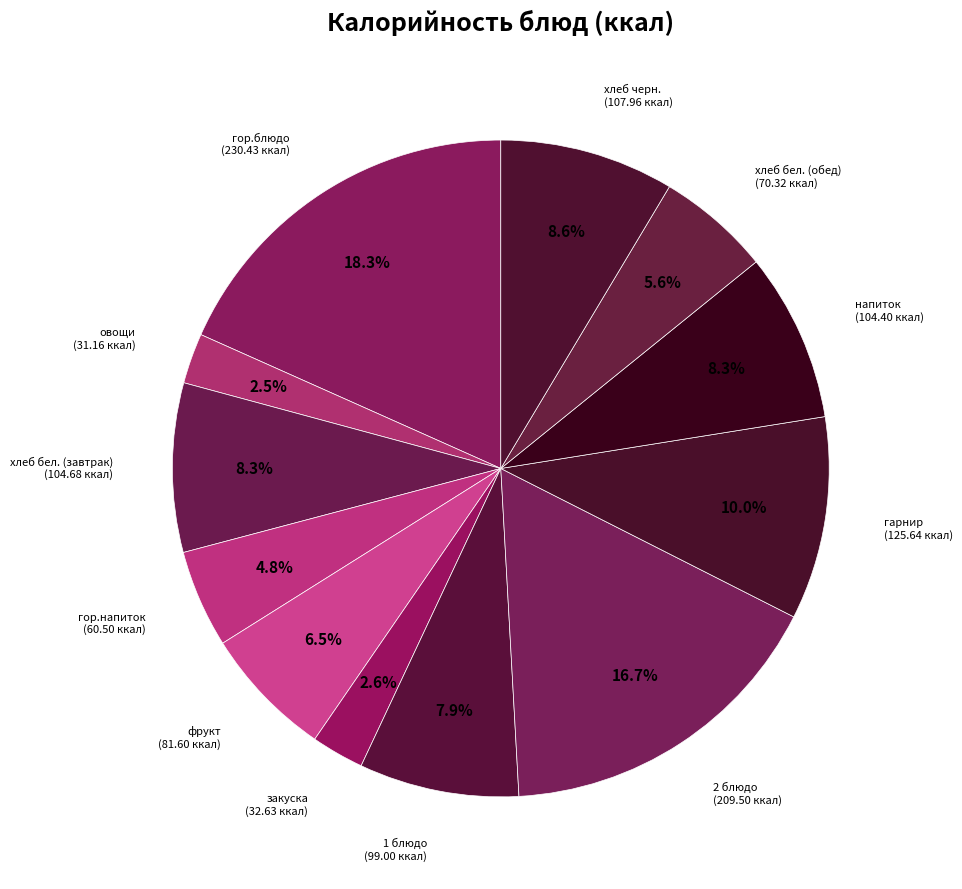

What is the largest slice in the pie chart?

гор.блюдо